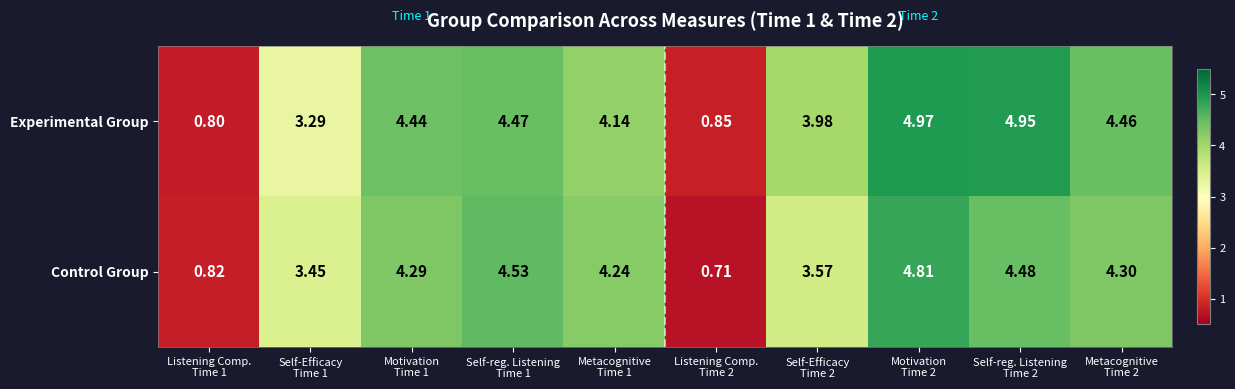

Which series has the largest total across all categories?

Experimental Group